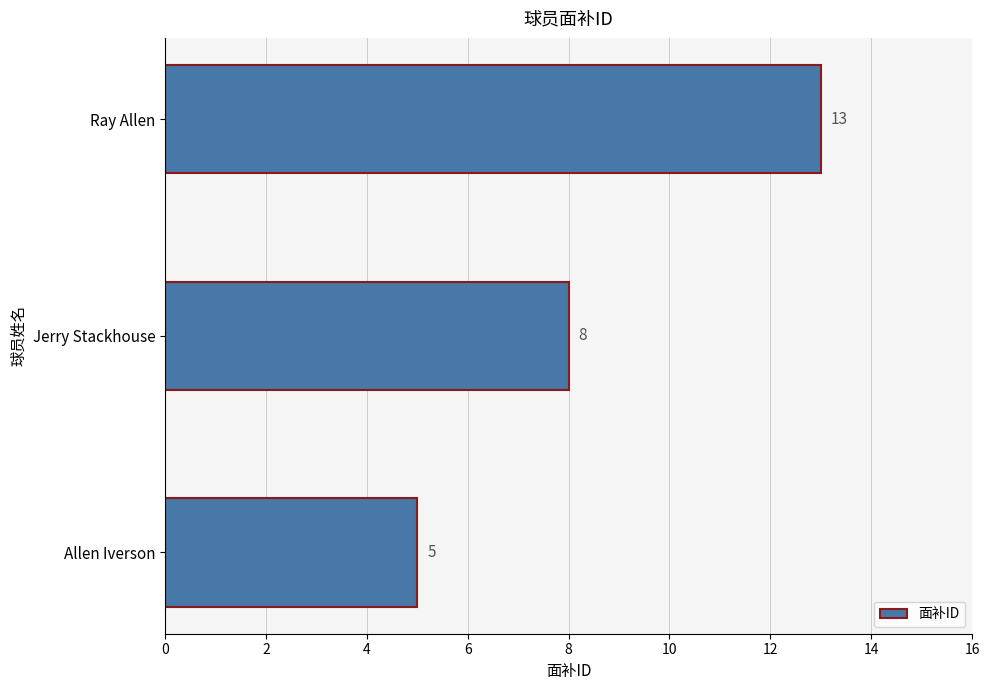

What is the difference between the second highest and minimum values?

3